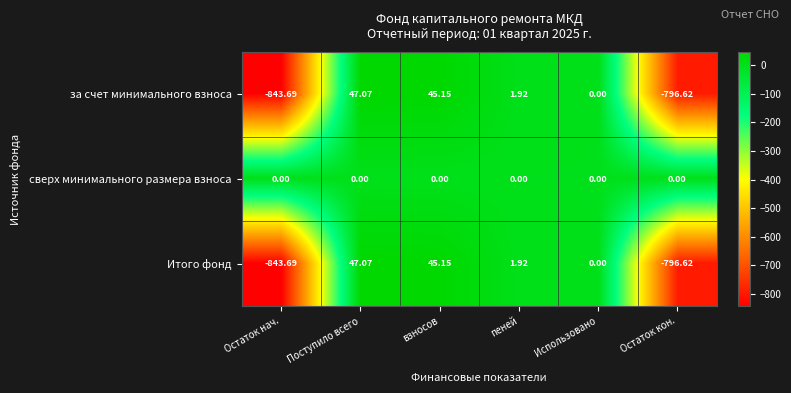

Which label corresponds to the largest value in the chart?

Поступило всего